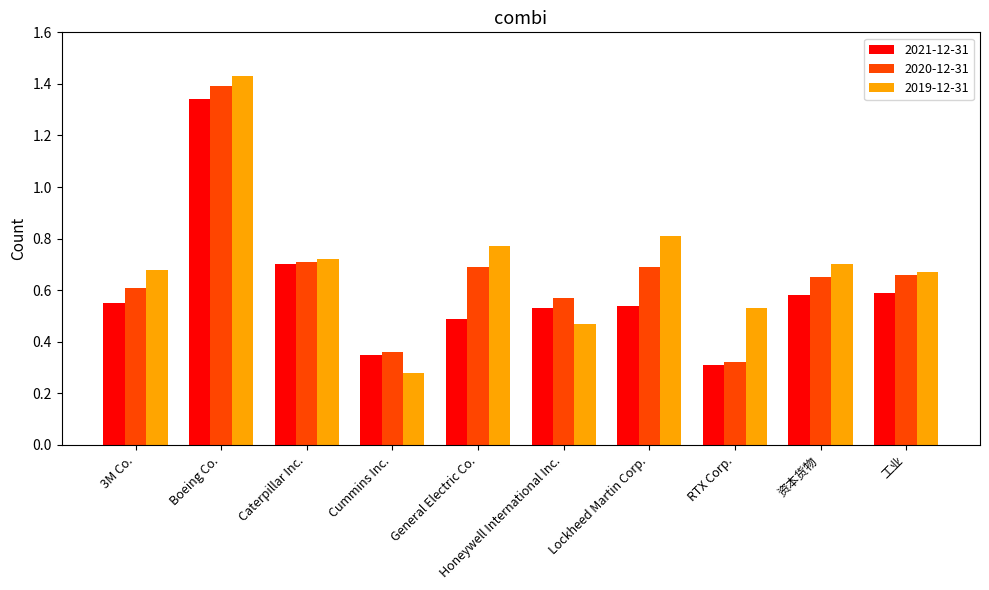

At how many categories does at least one series exceed 0?

10